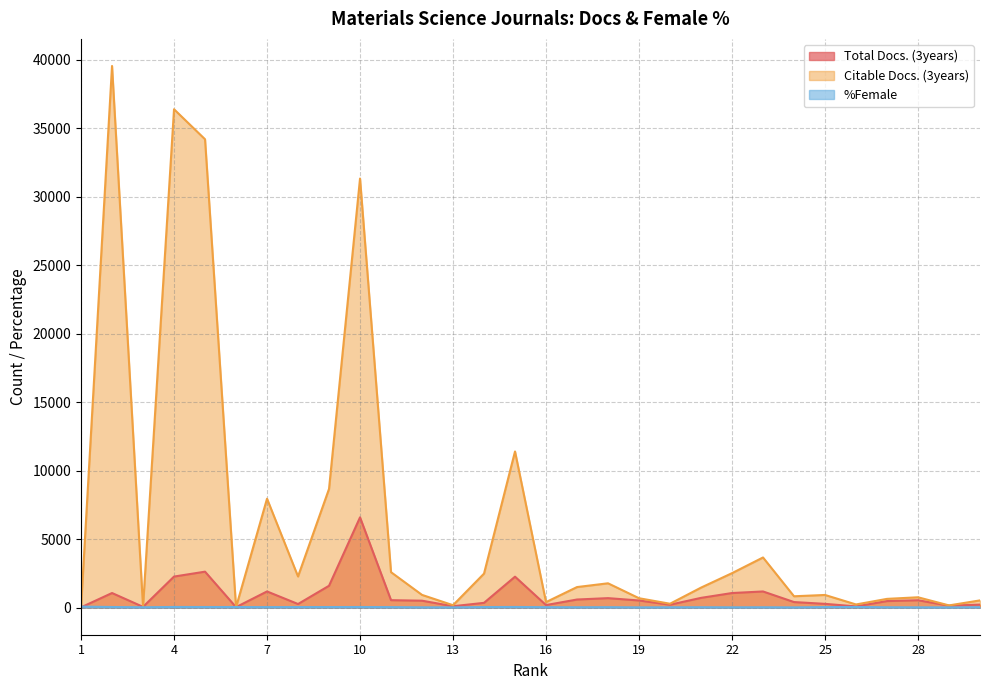

Which series ends up on top after the final intersection of Citable Docs. (3years) and Total Docs. (3years)?

Citable Docs. (3years)